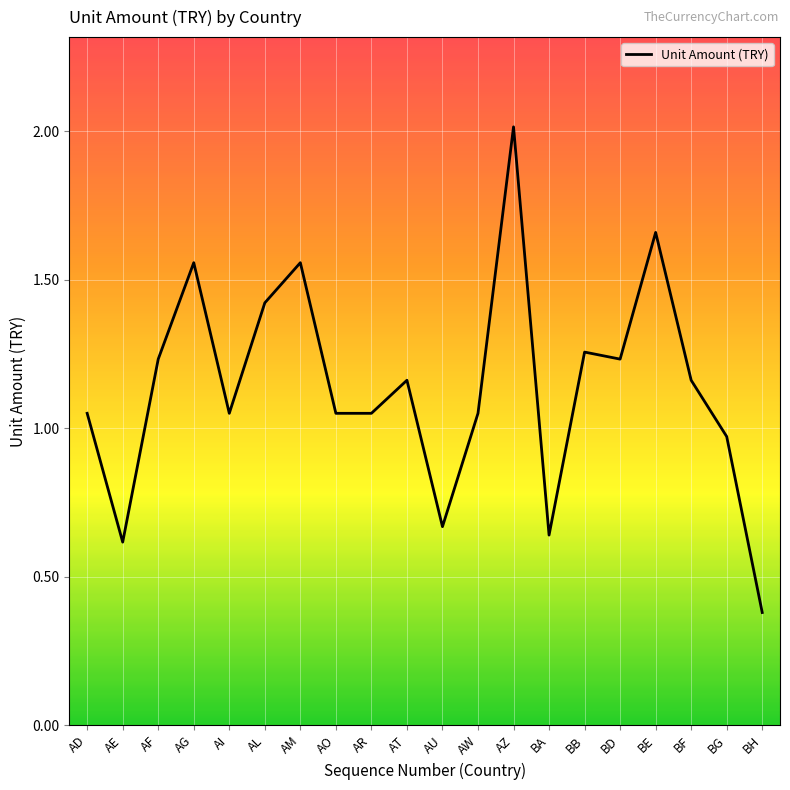

Does the chart display data point markers on the line(s)?

No